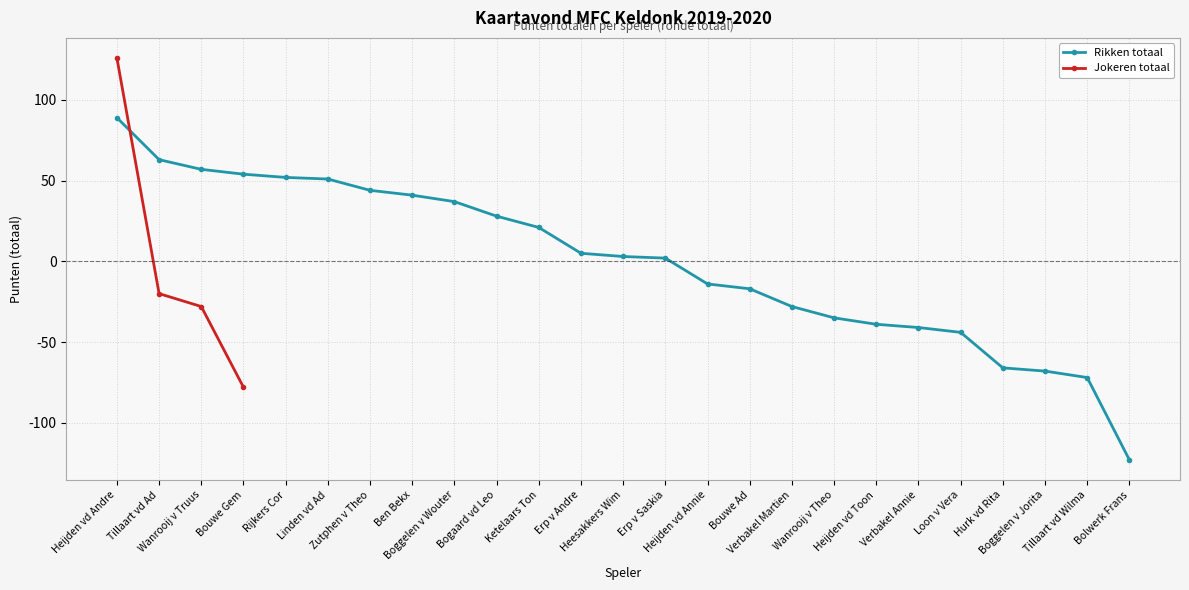

What is the sum of the values at Heijden vd Annie and Bogaard vd Leo?

14